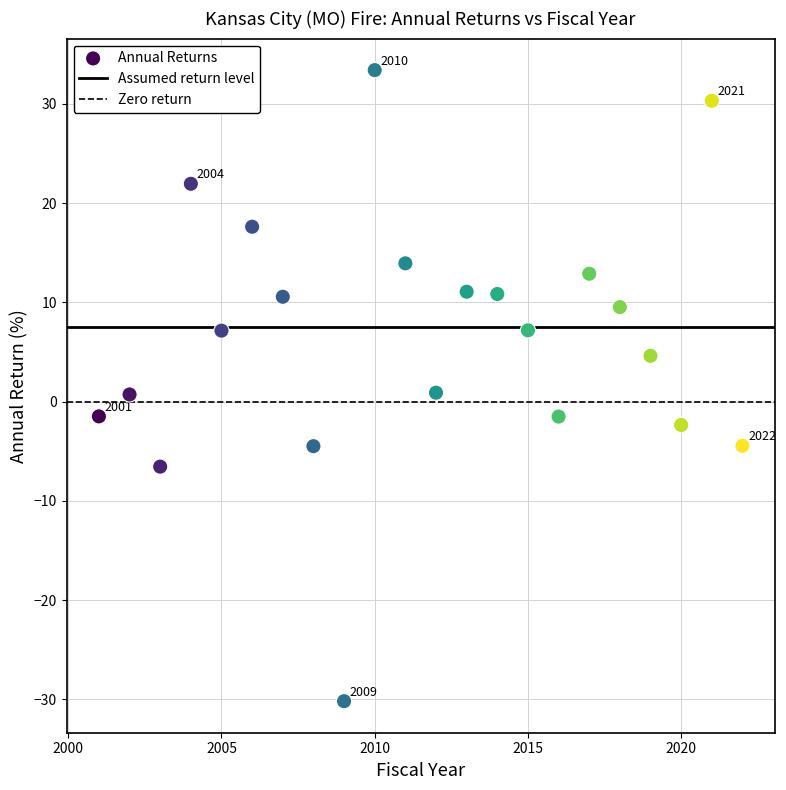

What is the range of X values (max minus min)?

21.0